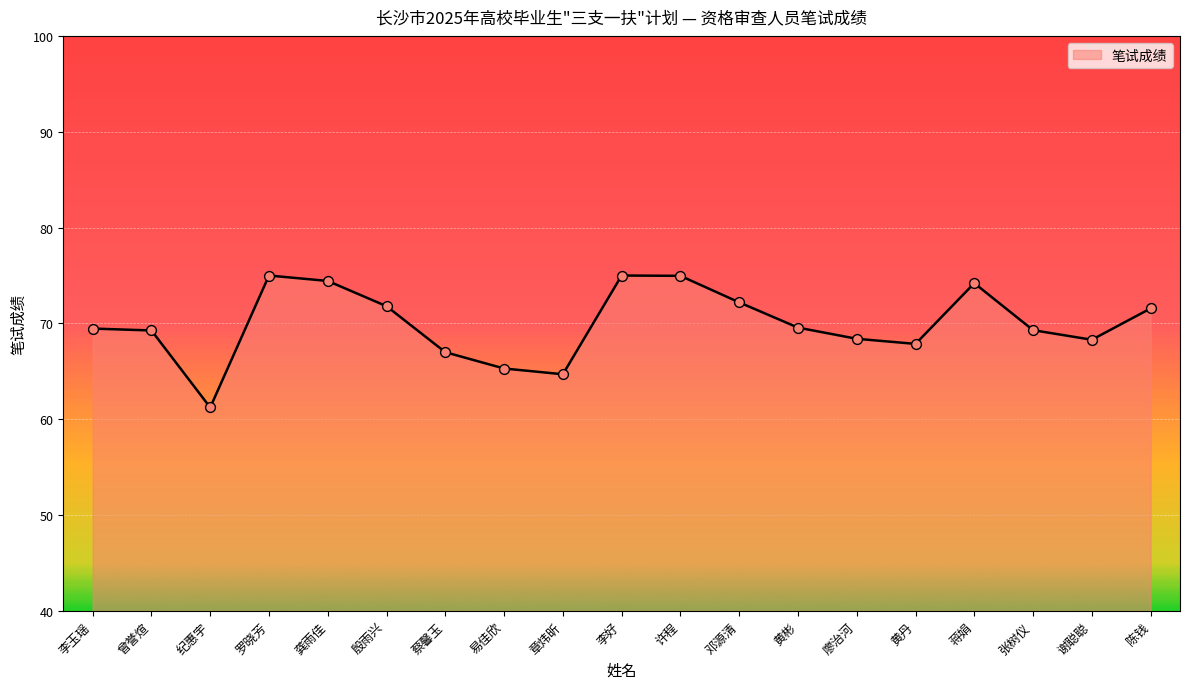

What is the ratio of the value at 罗晓芳 to the value at 李好?

1.0